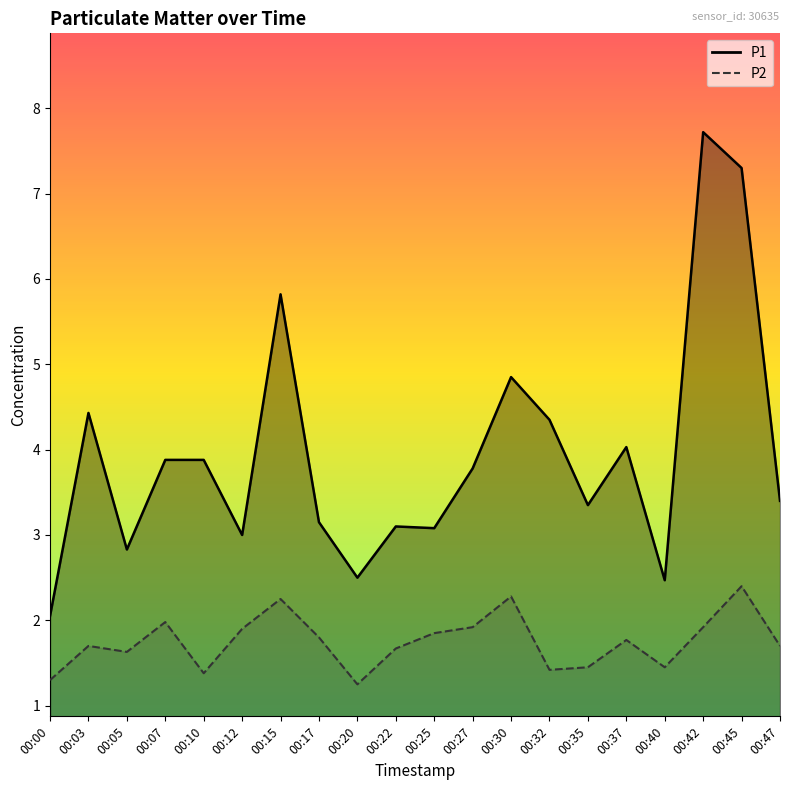

Rank the series at 00:27 from highest to lowest value.

P1, P2